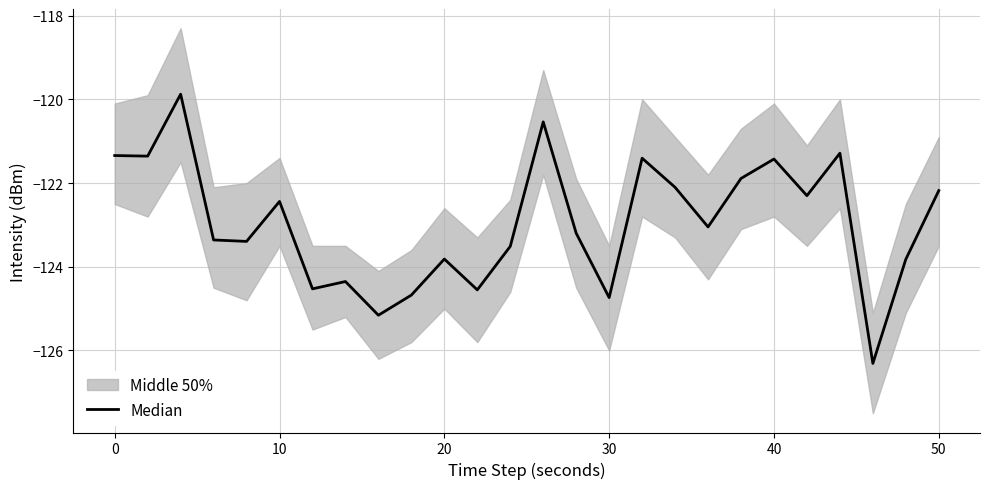

How many lines are shown in the chart?

1